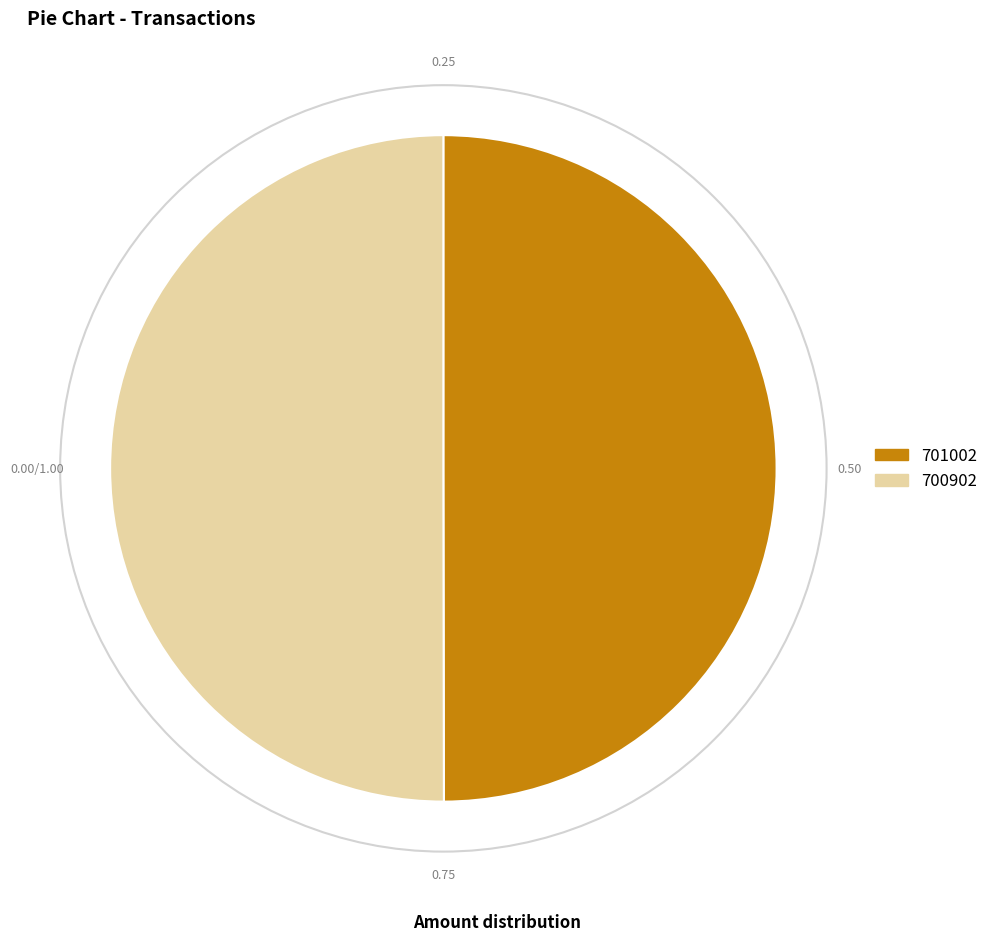

What is the ratio of the value at 701002 to the value at 700902?

1.0